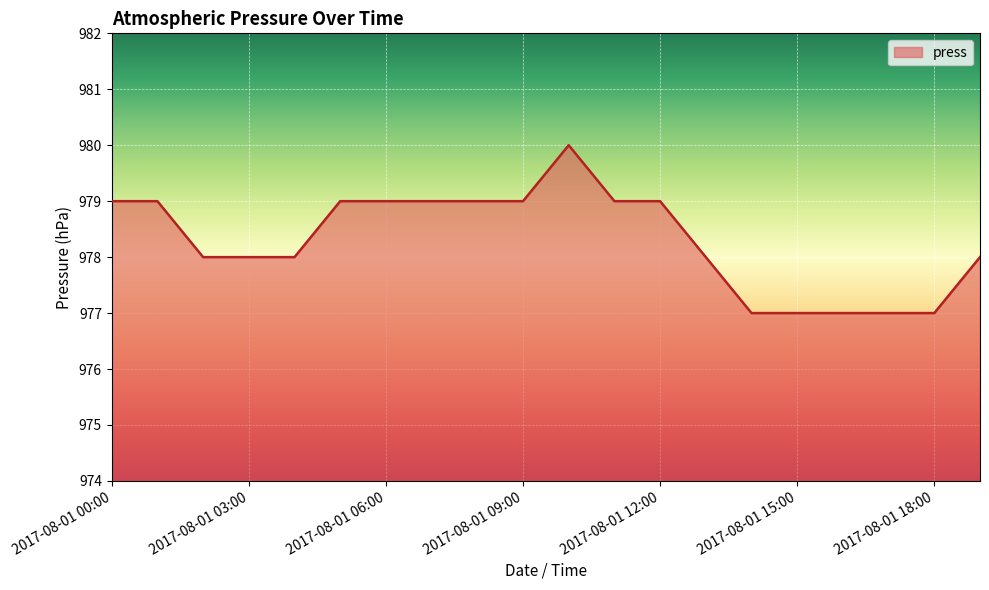

What is the minimum value shown in the chart?

977